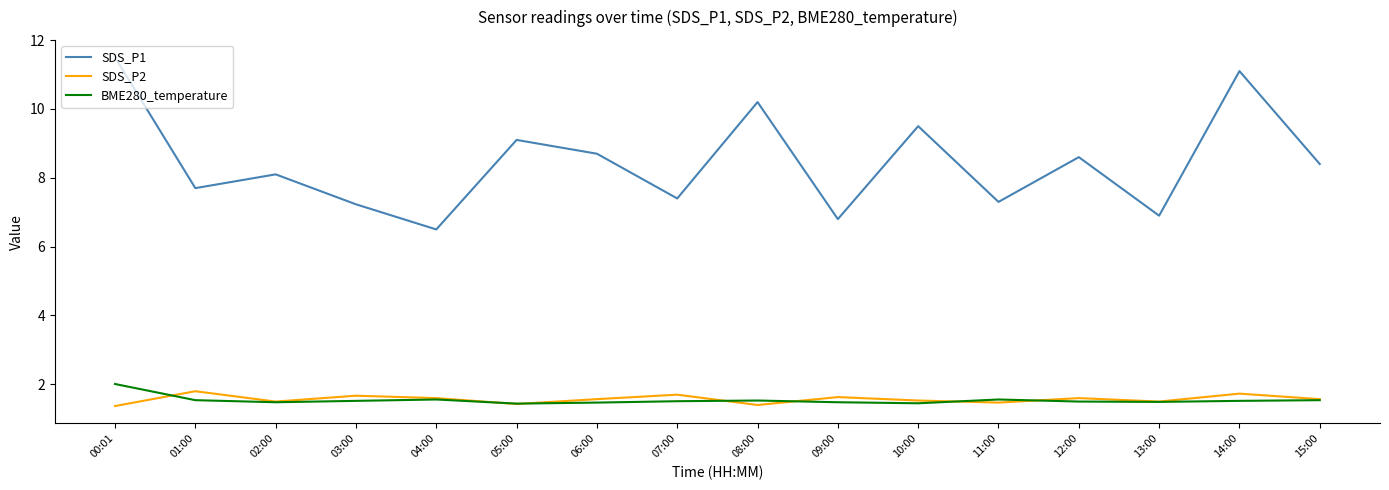

Which series has the widest spread of values?

SDS_P1